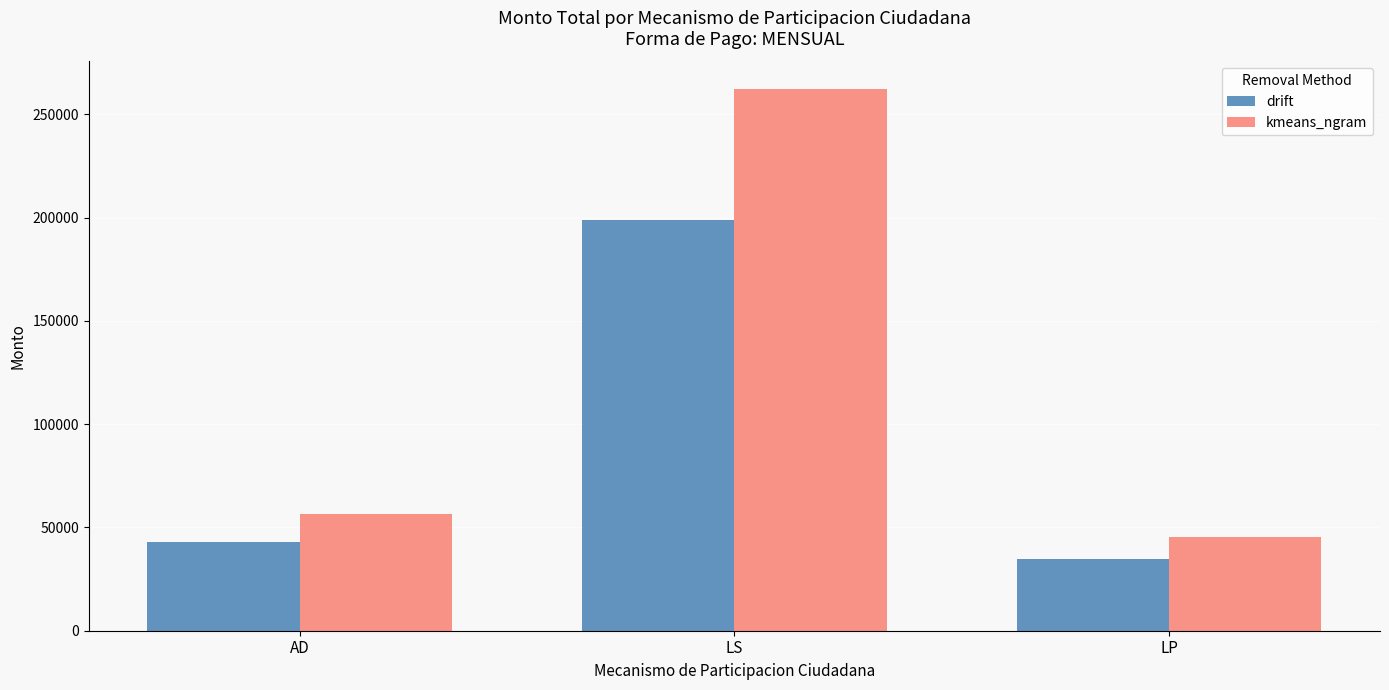

What position from the left is LP?

3